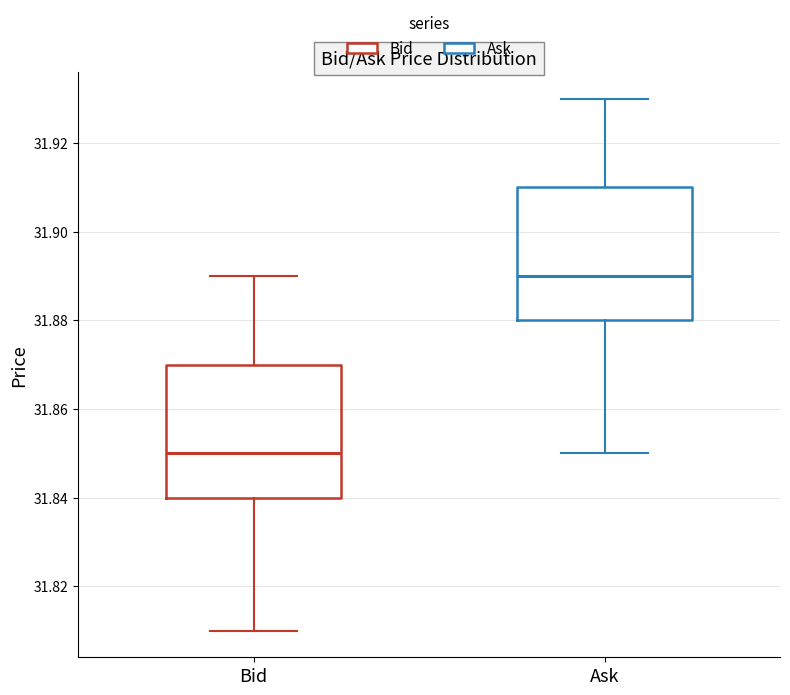

Reading left to right, read every box against the y-axis: the position of its median line, the range the box covers, and the ends of its whiskers. The values are not printed on the chart, so give them approximately, as read against the axis.

Bid: median 31.85, box 31.84 to 31.87, whiskers 31.81 to 31.89
Ask: median 31.89, box 31.88 to 31.91, whiskers 31.85 to 31.93